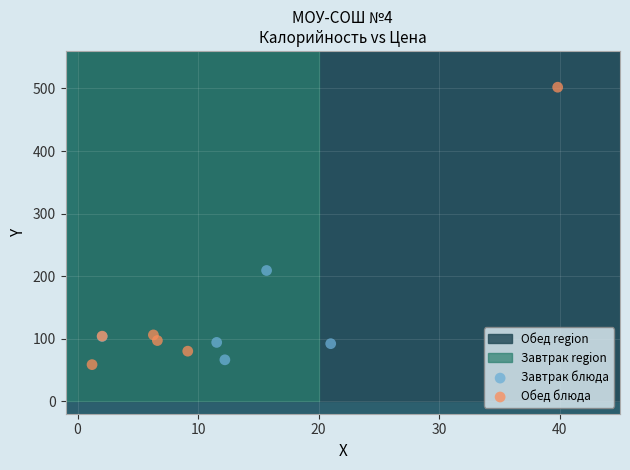

Which series contains the highest Y value?

Обед блюда